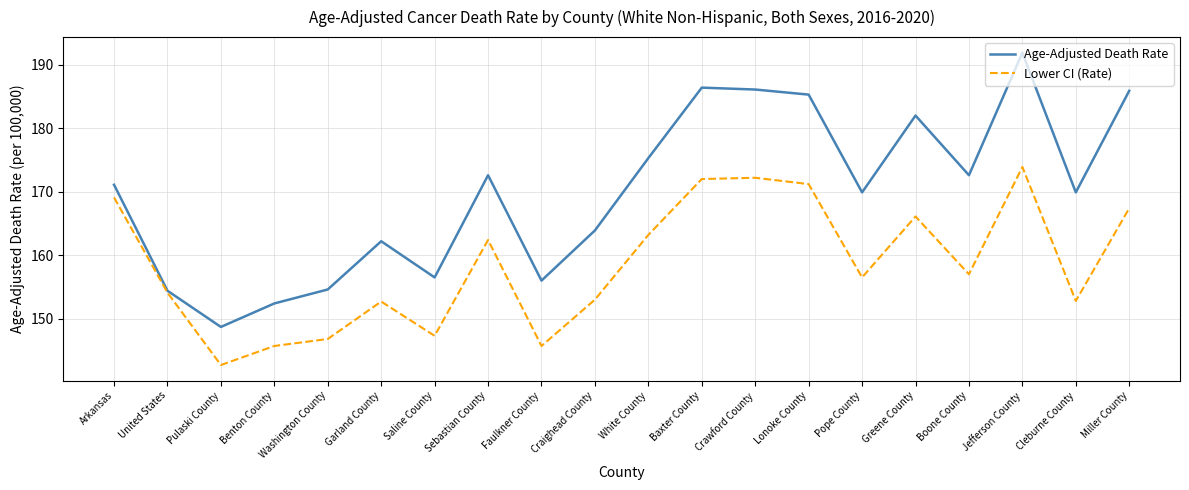

Which series has the largest total across all categories?

Age-Adjusted Death Rate